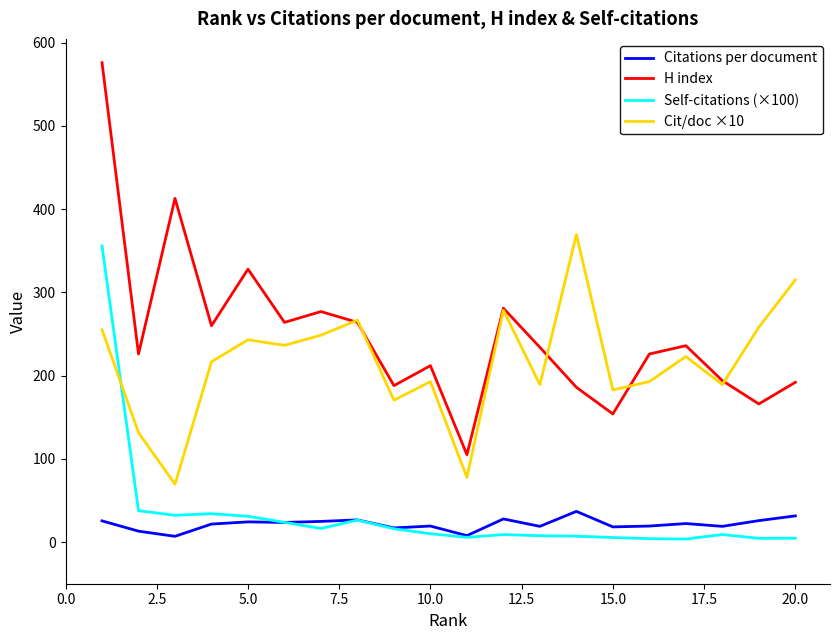

What is the maximum value for Self-citations (×100)?

355.8